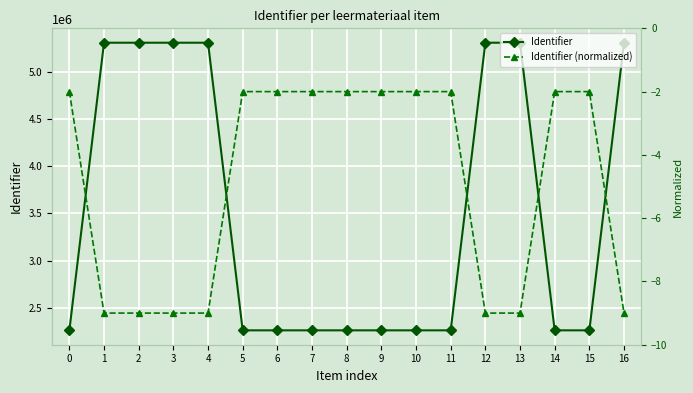

Reading right to left, transcribe all the data shown in this chart.

Identifier: 5306956.0	2263570.0	2263567.0	5306951.0	5306950.0	2263565.0	2263563.0	2263561.0	2263559.0	2263558.0	2263556.0	2263554.0	5306945.0	5306943.0	5306941.0	5306940.0	2263546.0
Identifier (normalized): -9.0	-2.0	-2.0	-9.0	-9.0	-2.0	-2.0	-2.0	-2.0	-2.0	-2.0	-2.0	-9.0	-9.0	-9.0	-9.0	-2.0